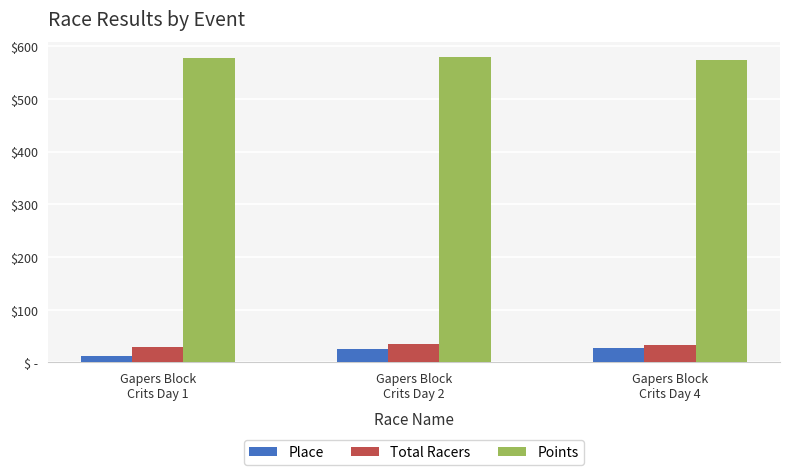

At which category is the sum across all series the highest?

Gapers Block
Crits Day 2